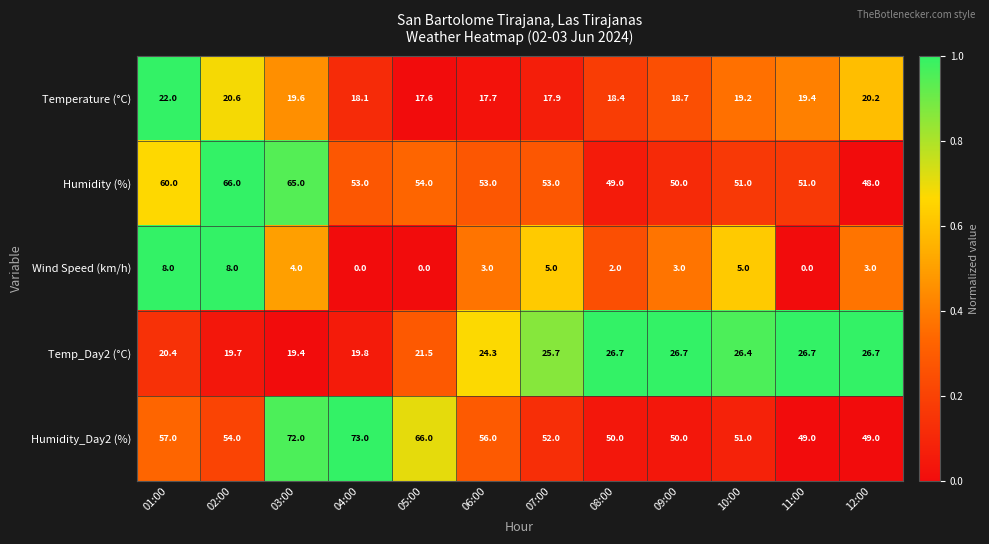

At how many categories does at least one series exceed 0?

12